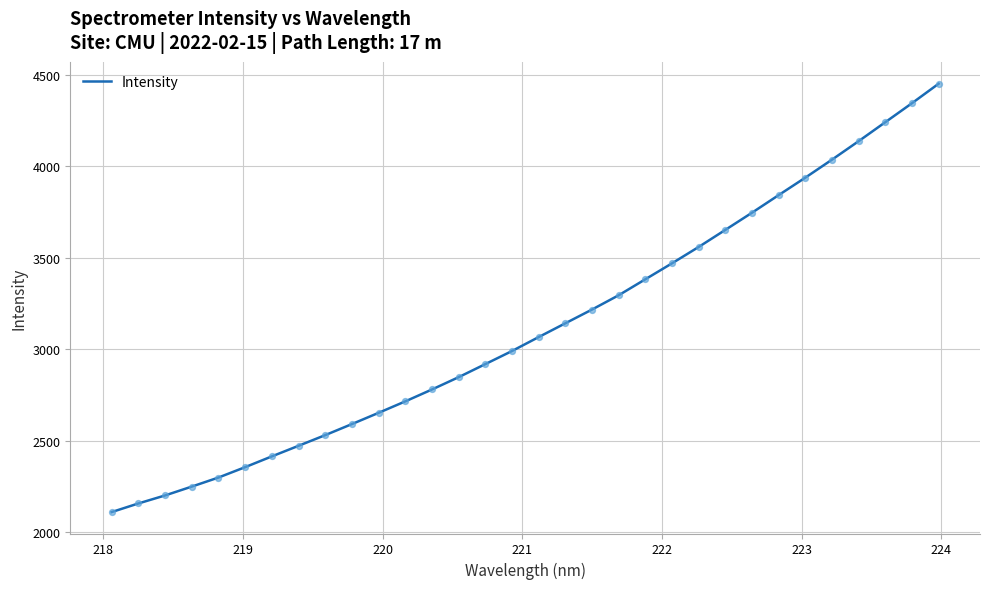

What is the smallest value displayed?

2108.8